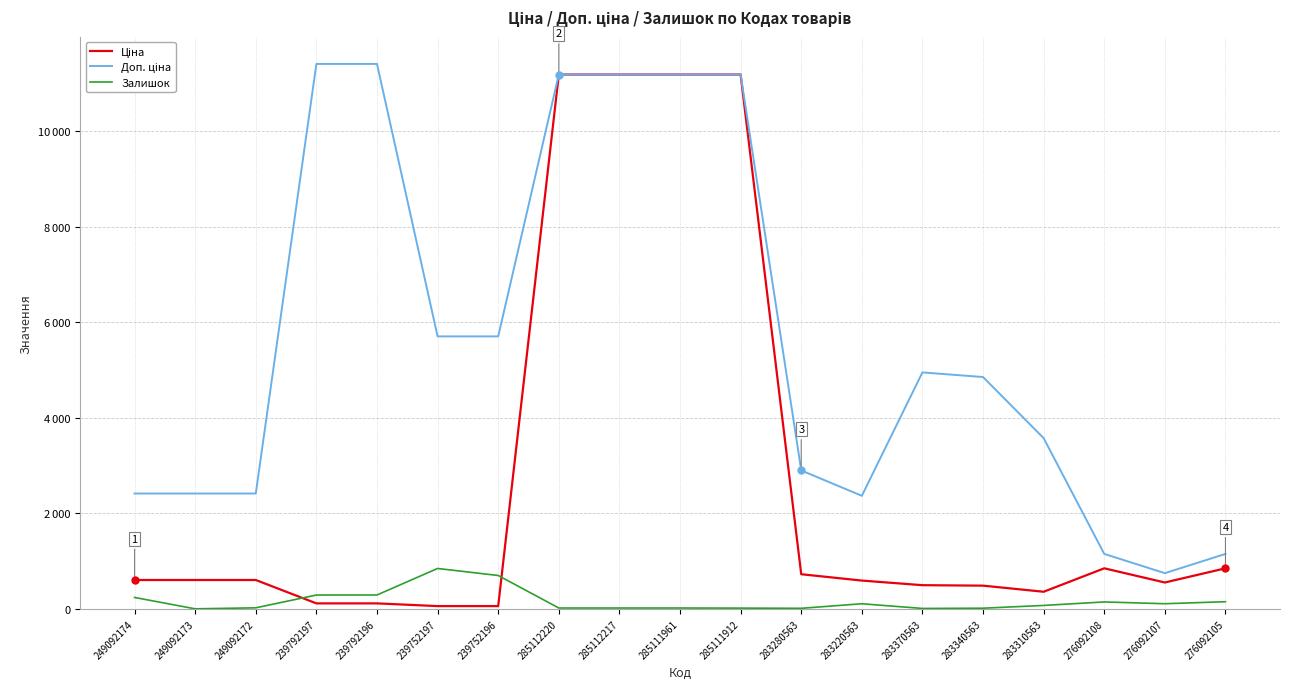

List the series in order of their overall mean, lowest first.

Залишок, Ціна, Доп. ціна